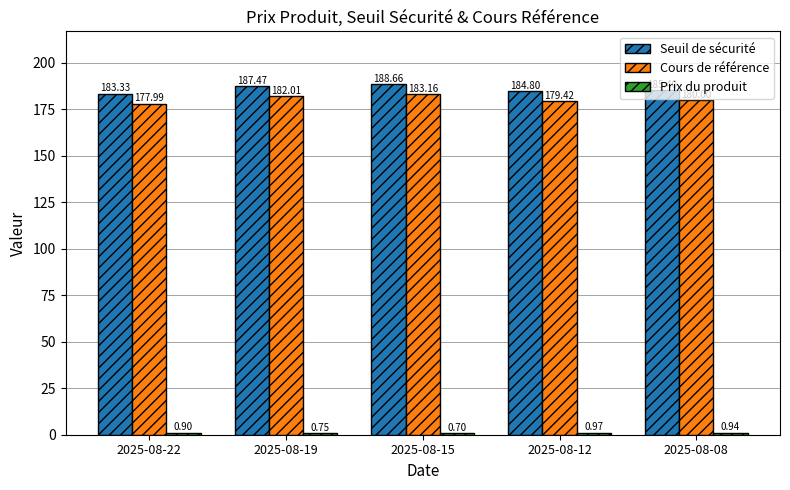

What is the maximum value shown in the chart?

188.7